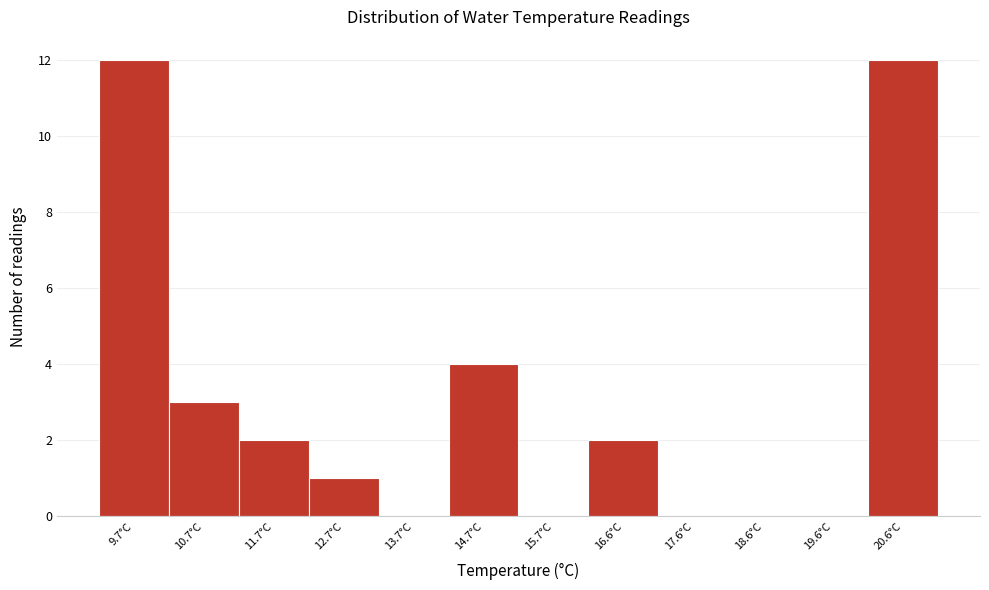

Between 14.7°C and 10.7°C, which is larger?

14.7°C